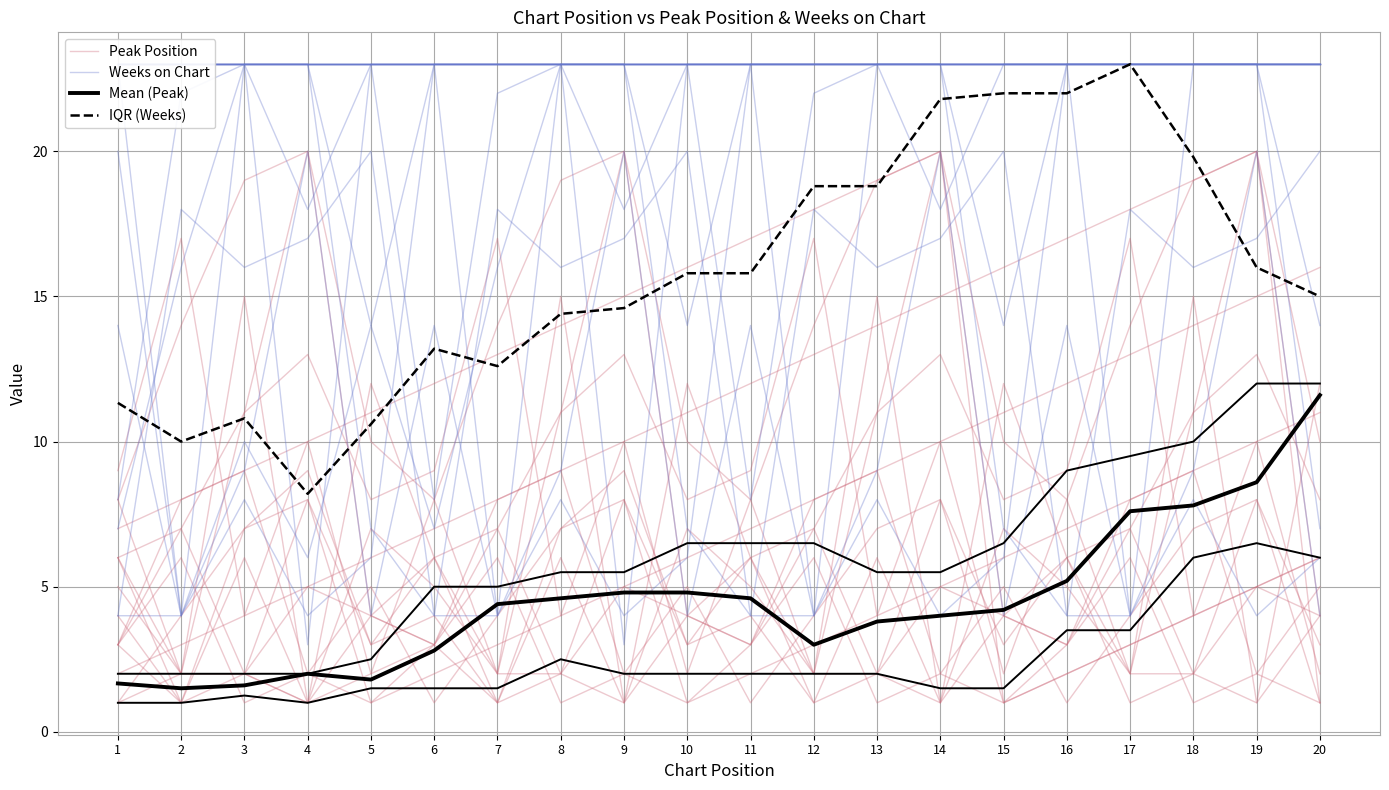

How many series are shown in this chart?

4